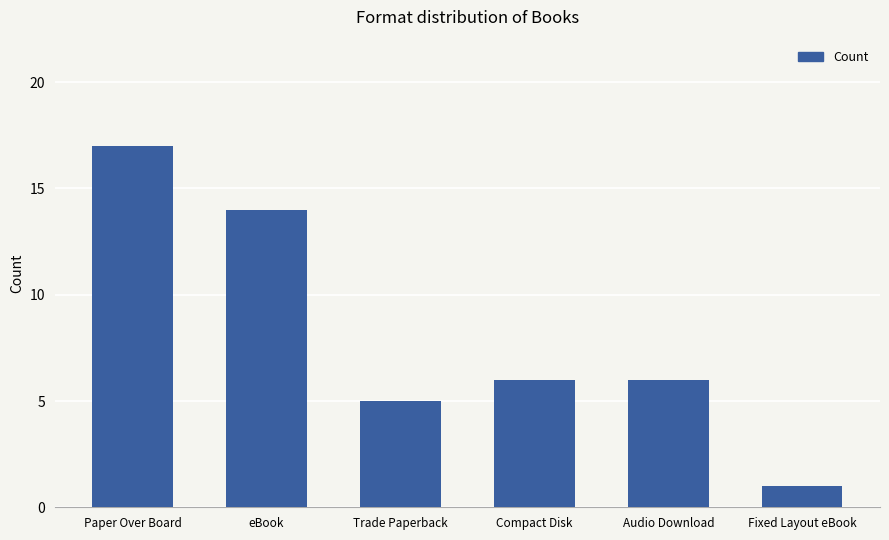

True or false: the data shows 0 at Fixed Layout eBook.

False